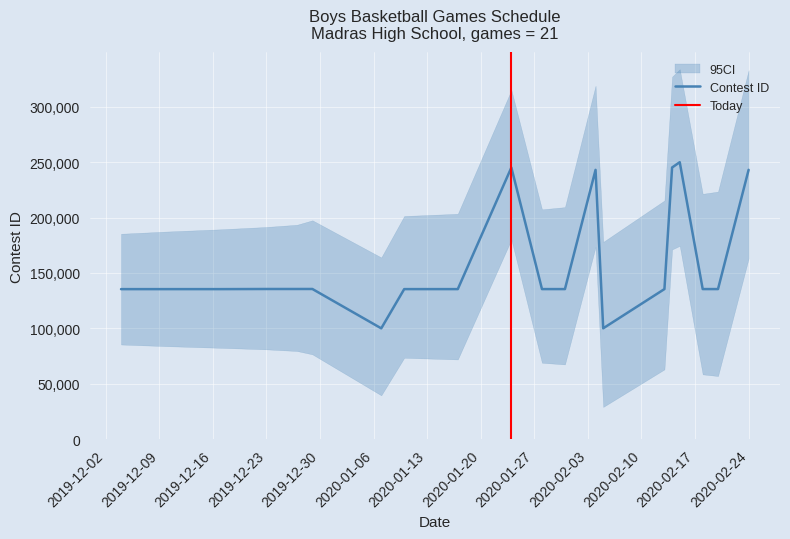

How many values exceed 135448?

11